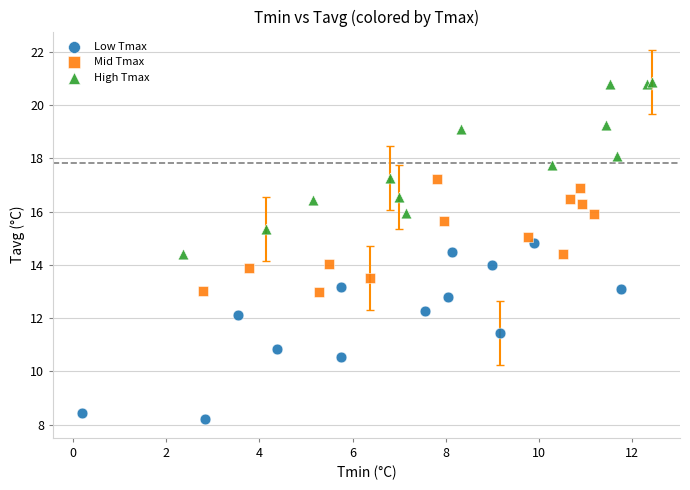

Which series reaches the minimum Y coordinate?

Low Tmax